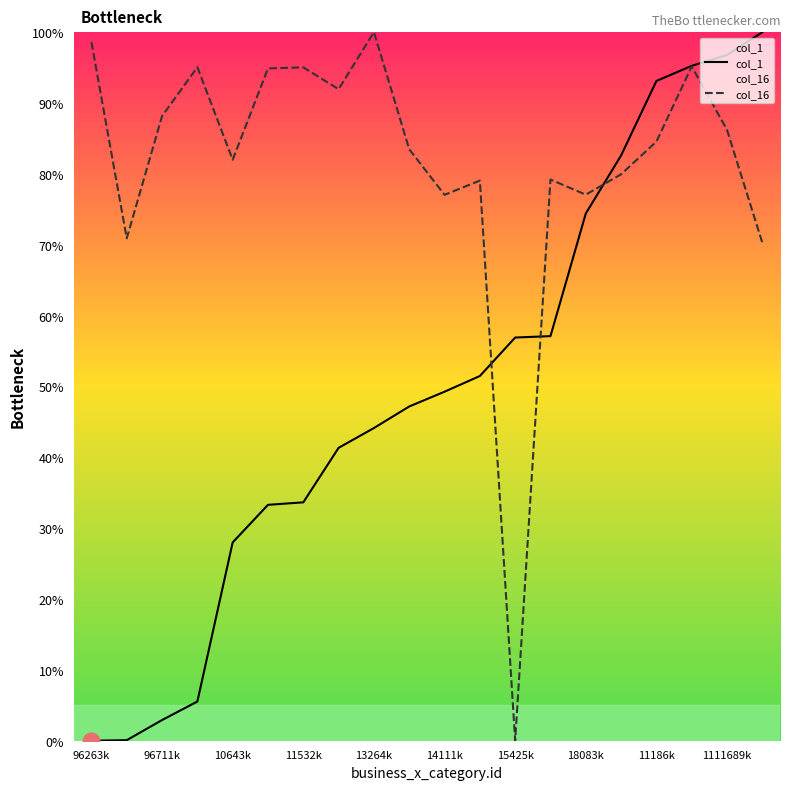

What is the difference between the second highest and second lowest values in the col_1 series?

96.7